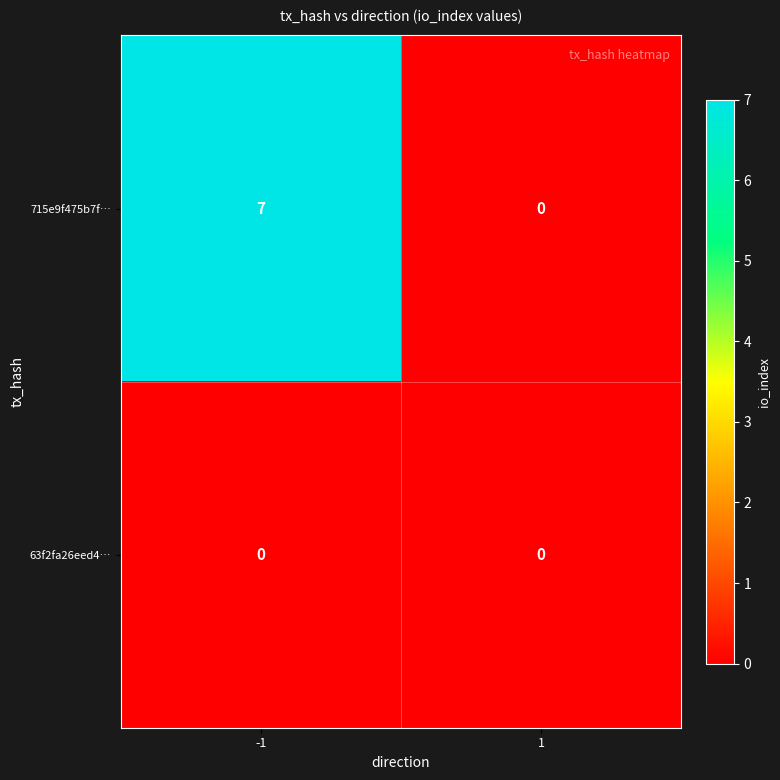

List the series in order of their peak value, highest first.

715e9f475b7f…, 63f2fa26eed4…